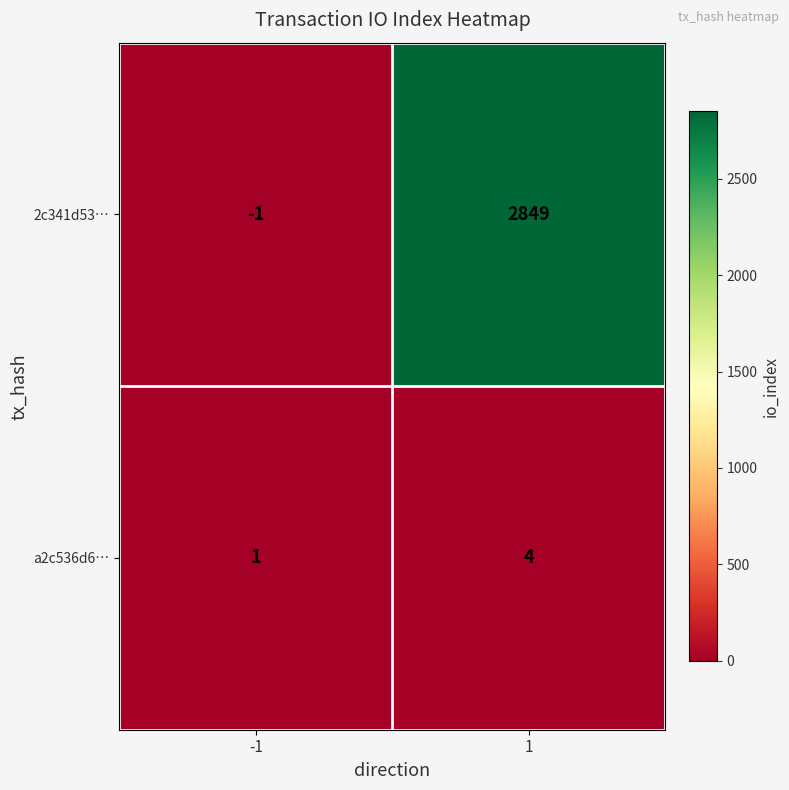

Reading left to right, what are all the values shown in this chart?

2c341d53…: -1	2849
a2c536d6…: 1	4